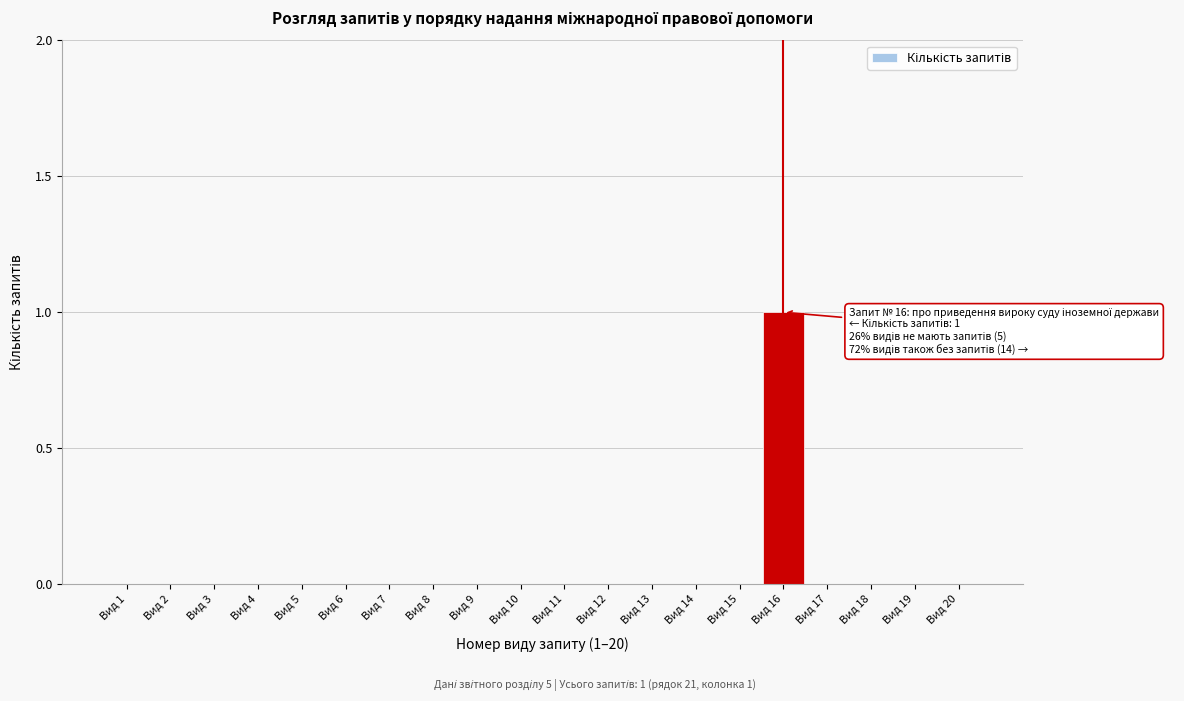

Reading left to right, what are all the values shown in this chart?

Вид 1=0	Вид 2=0	Вид 3=0	Вид 4=0	Вид 5=0	Вид 6=0	Вид 7=0	Вид 8=0	Вид 9=0	Вид 10=0	Вид 11=0	Вид 12=0	Вид 13=0	Вид 14=0	Вид 15=0	Вид 16=1	Вид 17=0	Вид 18=0	Вид 19=0	Вид 20=0